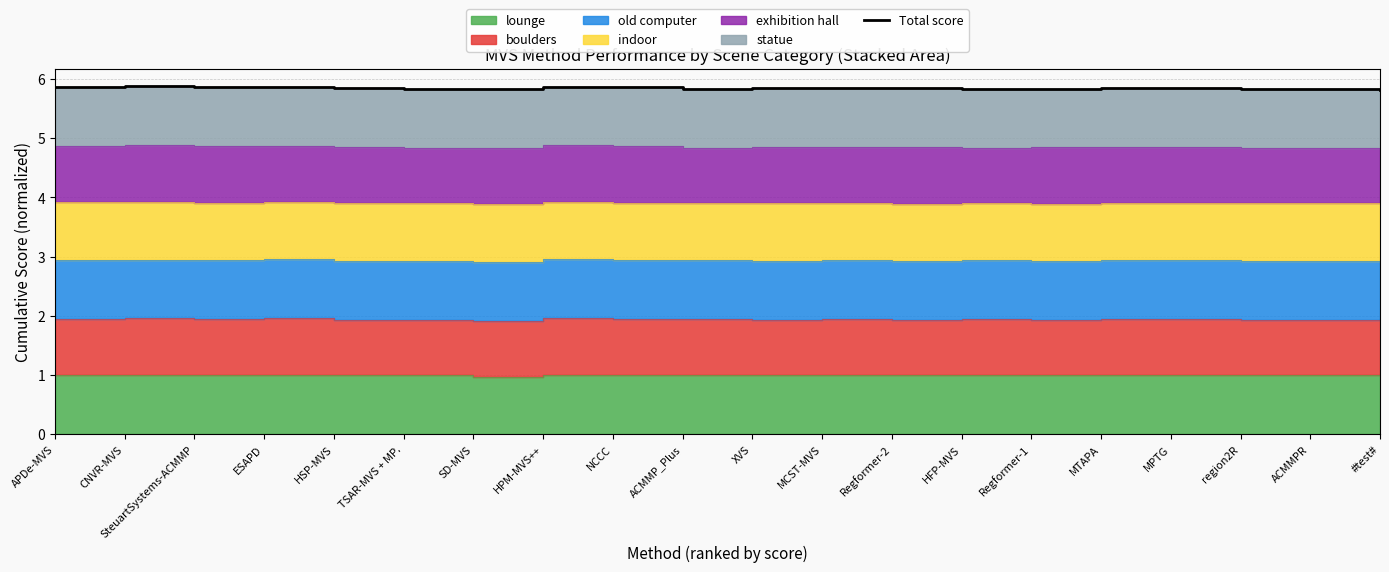

How many points are higher than both their immediate neighbors (excluding endpoints)?

6